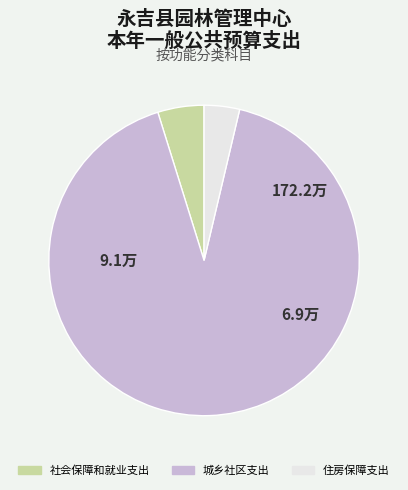

Rank the categories by value from lowest to highest.

住房保障支出, 社会保障和就业支出, 城乡社区支出